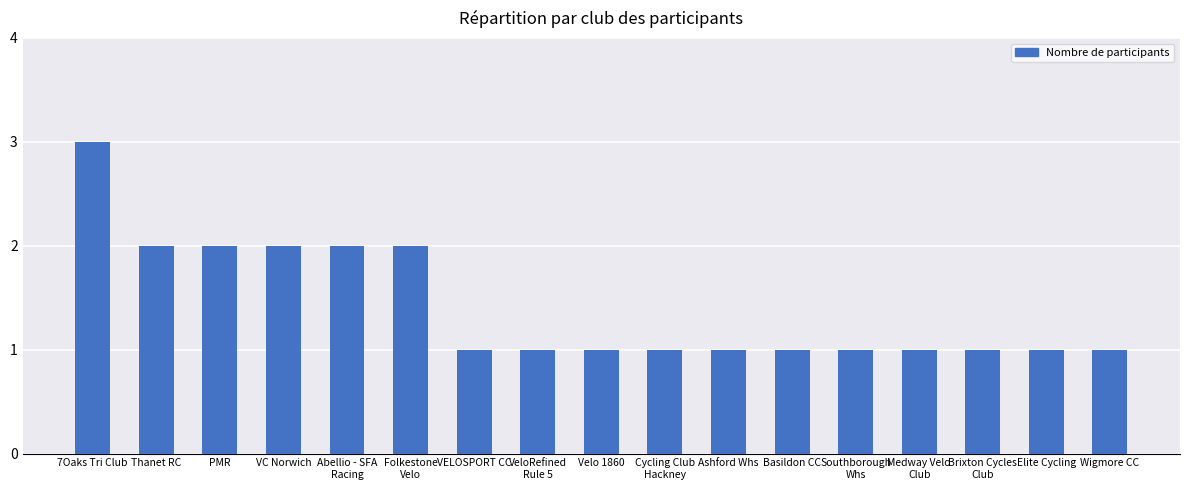

True or false: the data shows 1 at VC Norwich.

False